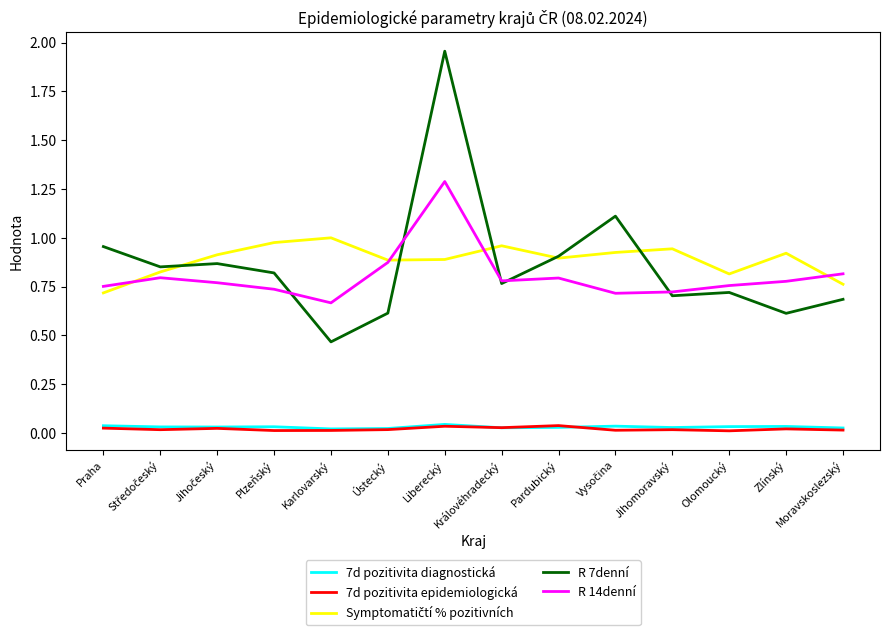

Is the value of R 7denní at Jihomoravský greater than the value of R 14denní at Praha?

No